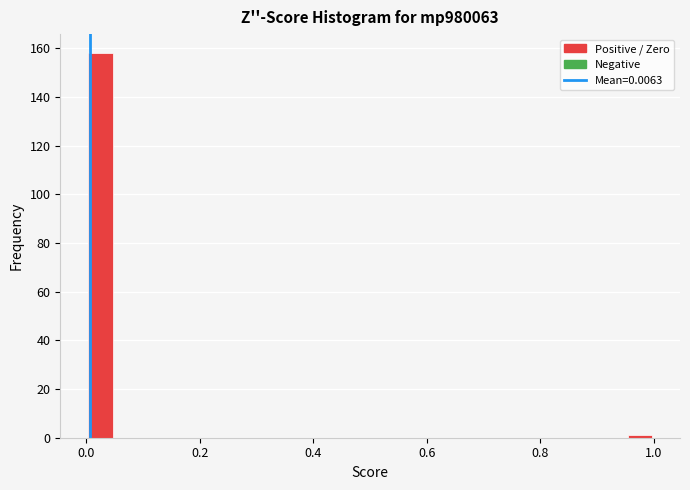

Around what value on the x-axis is the tallest bar? Give the approximate position of its centre, as read against the axis.

0.02